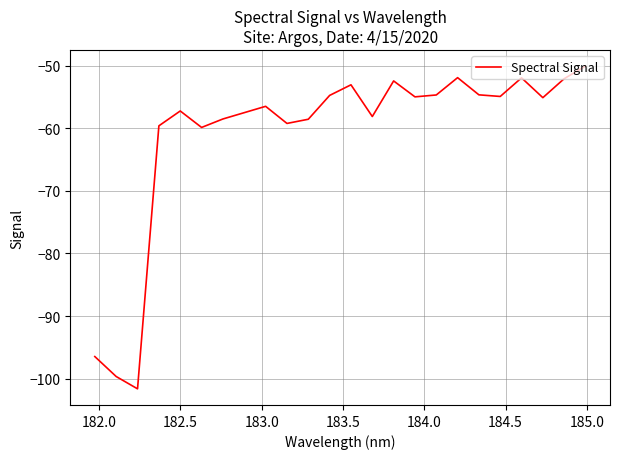

What is the maximum value shown in the chart?

-50.1